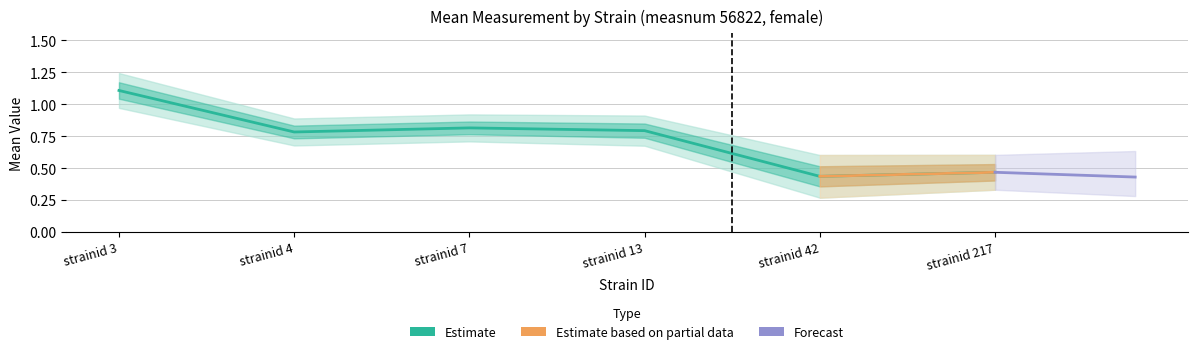

What is the lowest value of the lowercl series?

0.3